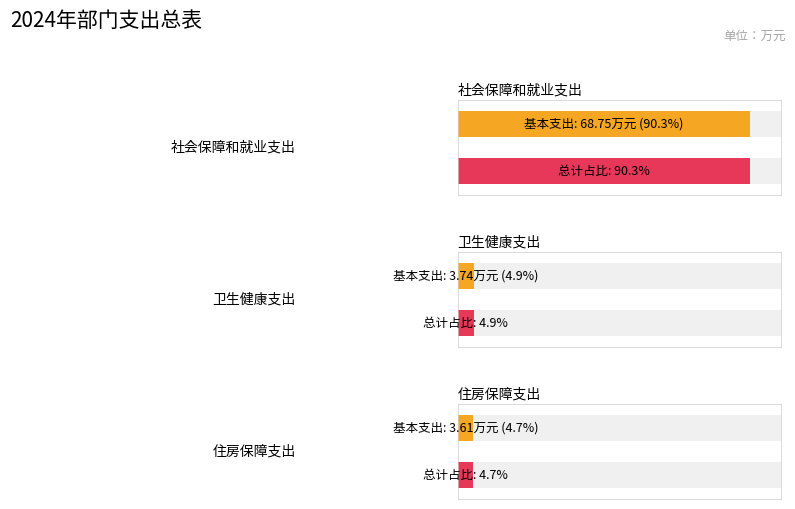

Is it true that 基本支出 equals 3.6 at 住房保障支出?

True